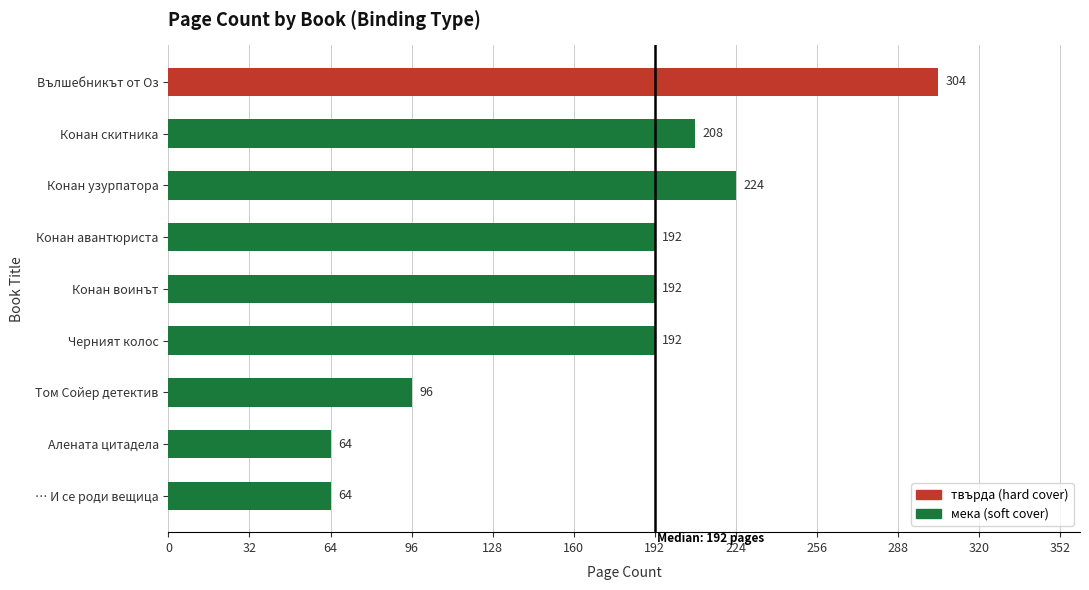

How many series are shown in this chart?

1